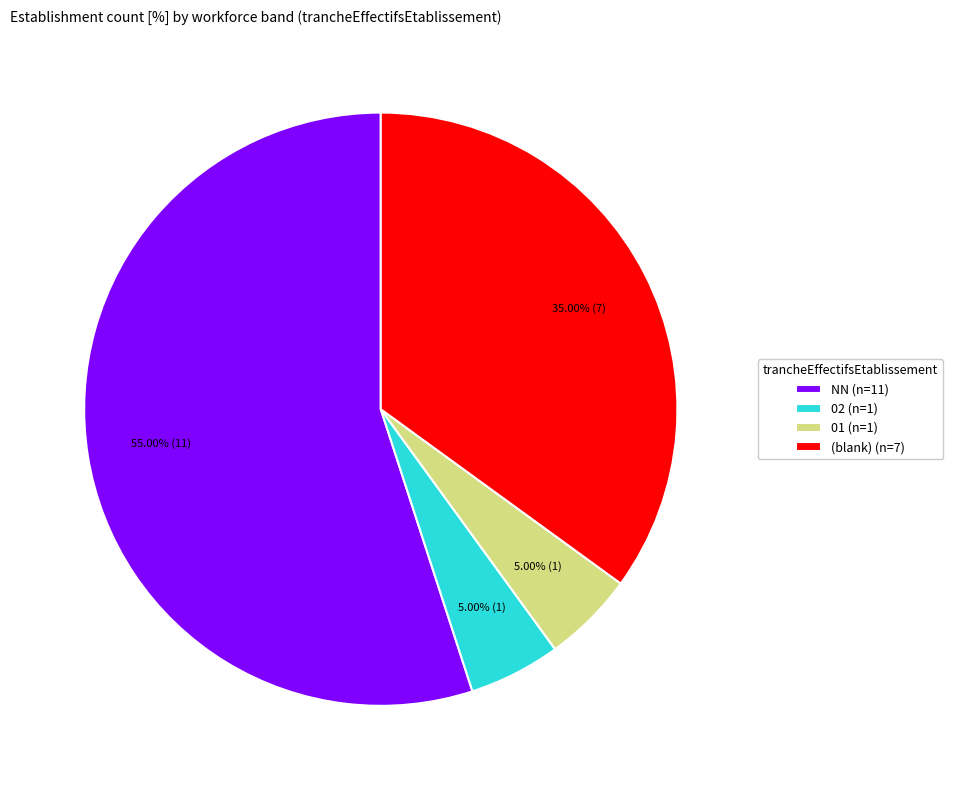

Which slice represents more than half of the pie?

NN (n=11)